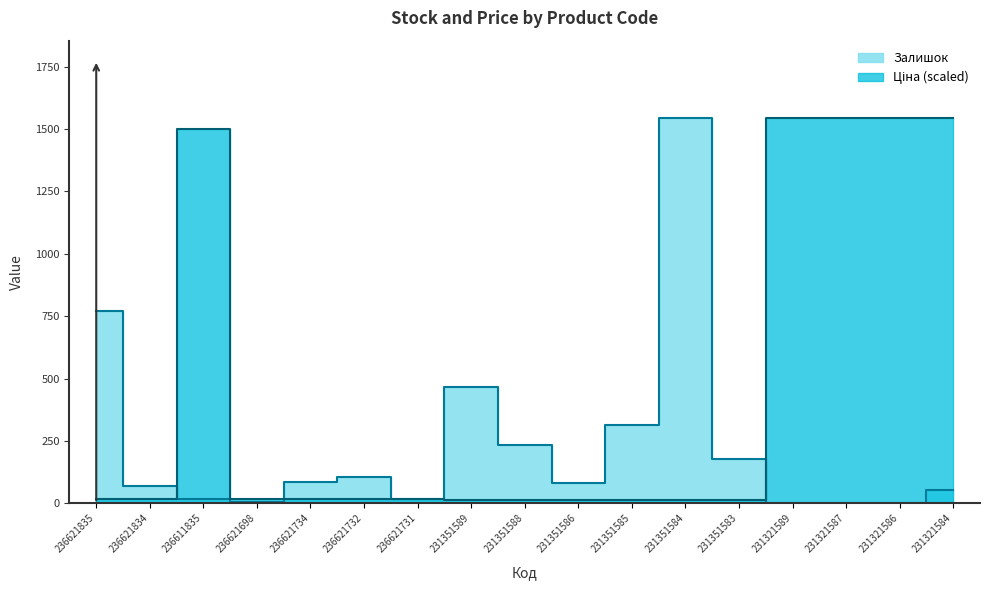

Which label corresponds to the smallest value in the chart?

231321586